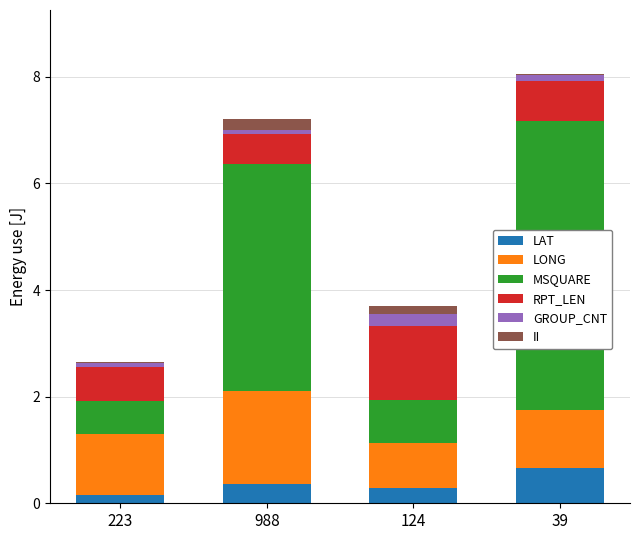

Reading left to right, transcribe the values for LAT.

223=0.2	988=0.4	124=0.3	39=0.7